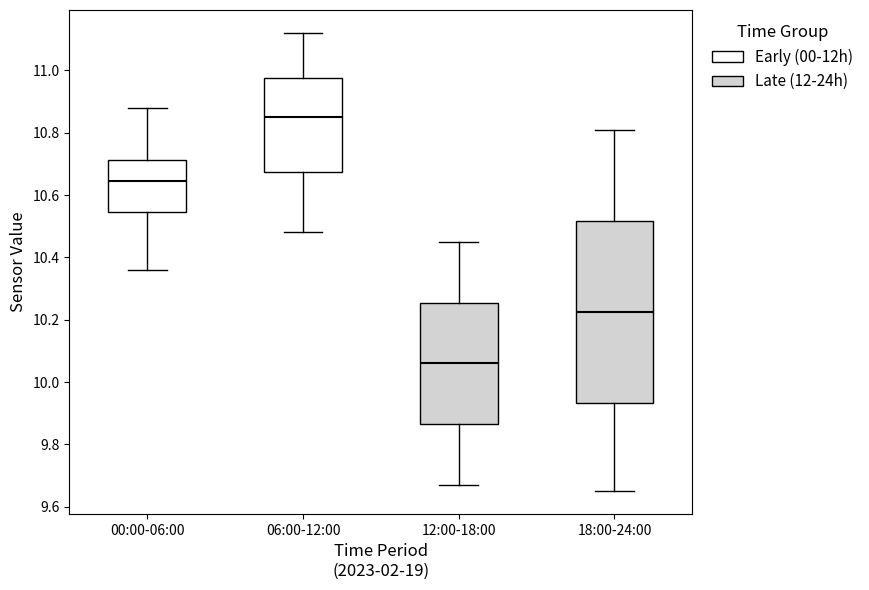

Which box is the tallest, from its lower edge to its upper edge?

18:00-24:00